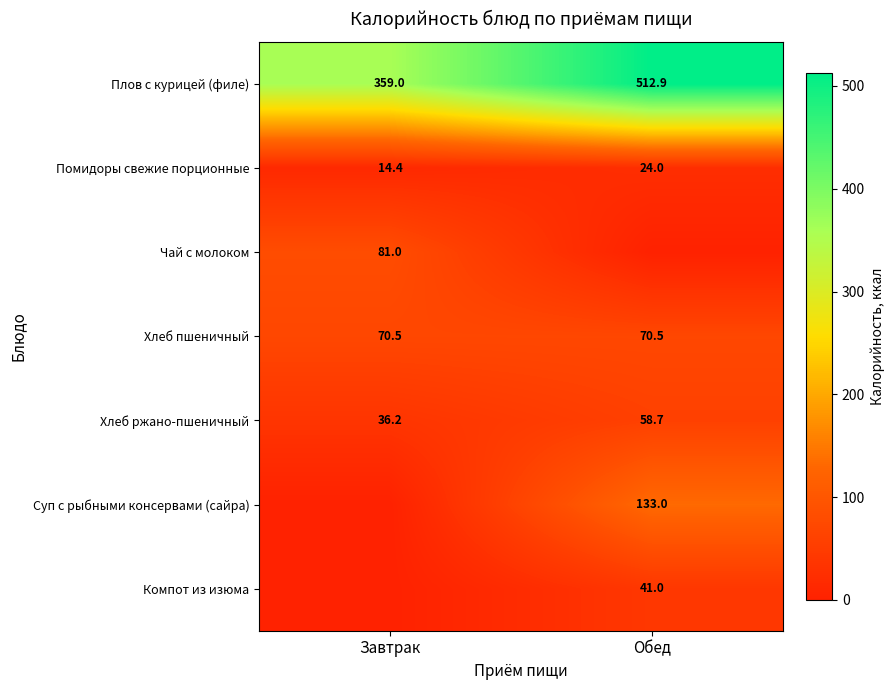

At which category is the sum across all series the highest?

Обед